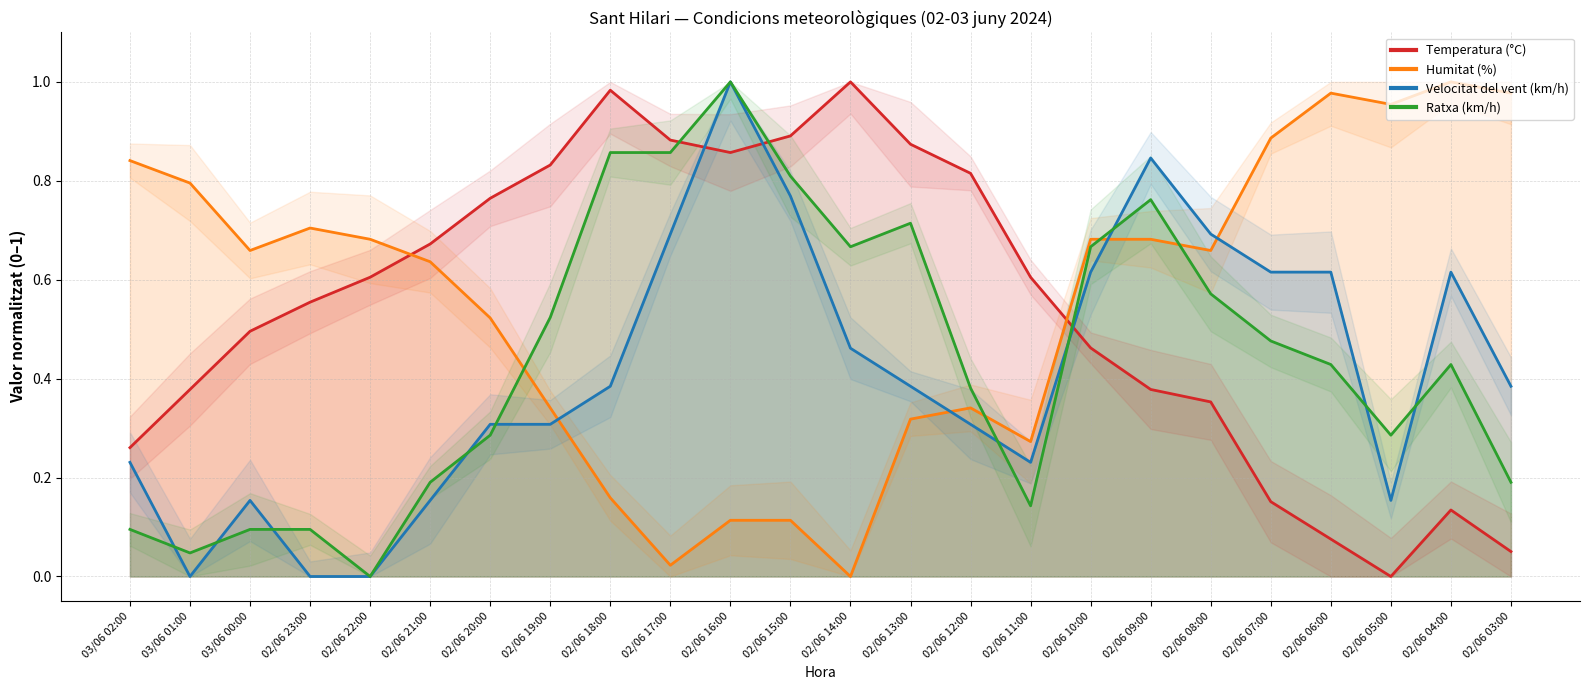

Which category has the highest value in the Humitat (%) series?

02/06 04:00